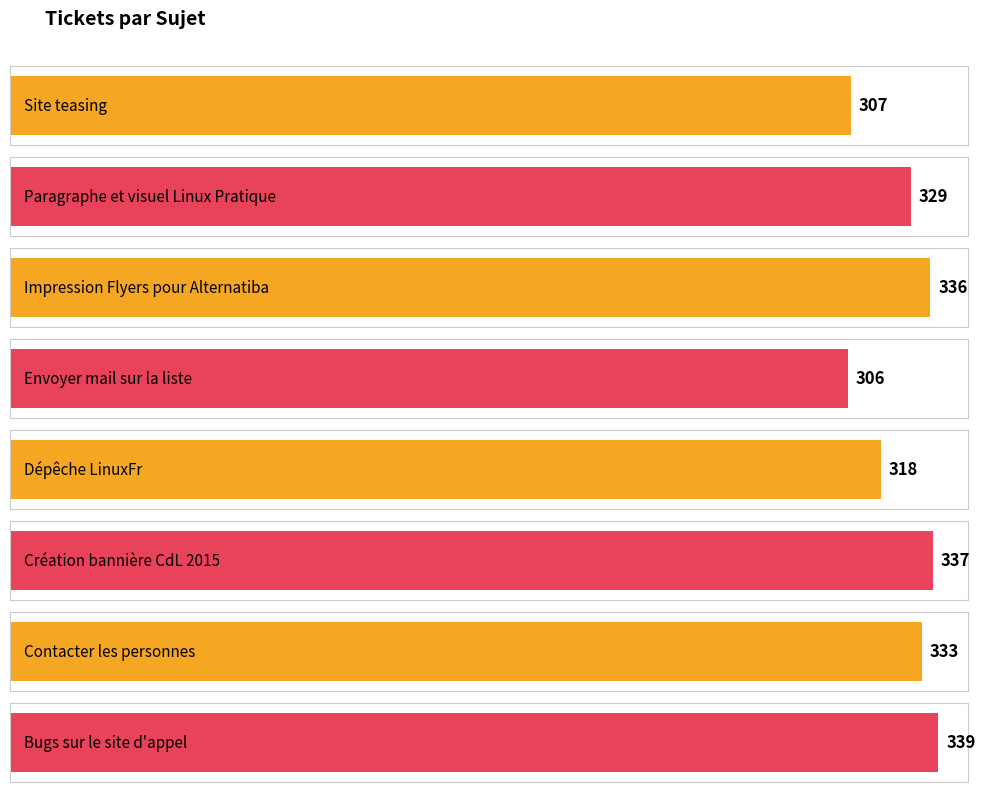

Between Contacter les personnes and Site teasing, which is larger?

Contacter les personnes